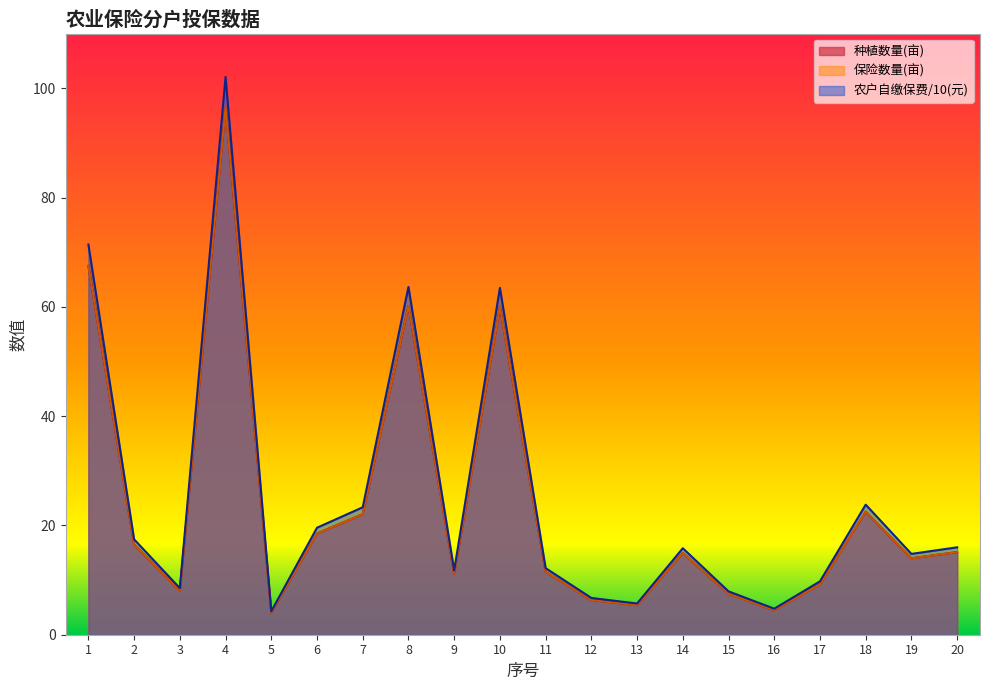

Rank the series by their maximum value, from highest to lowest.

农户自缴保费(元), 种植数量(亩), 保险数量(亩)